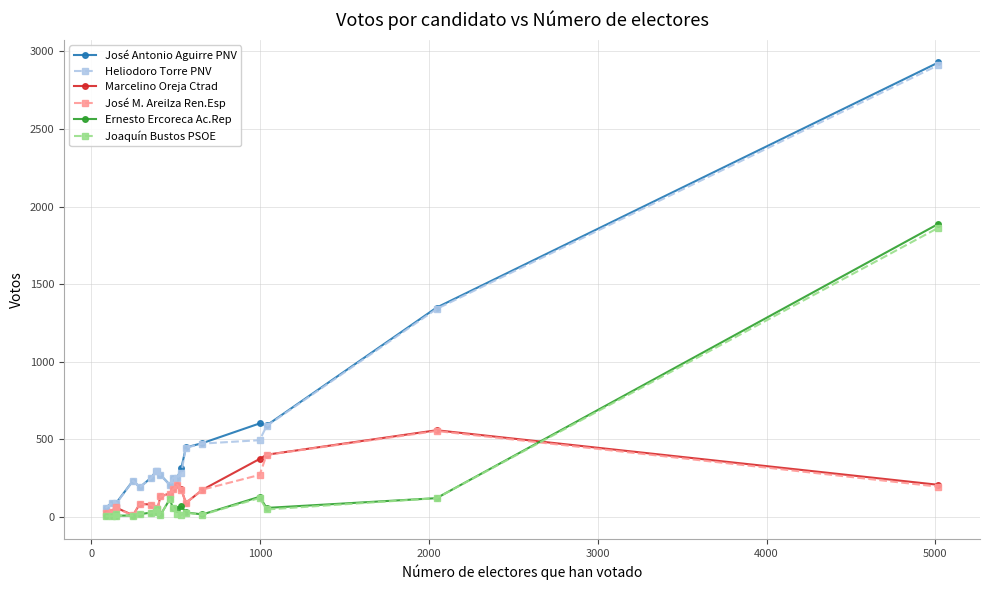

Which series has the widest spread of values?

José Antonio Aguirre PNV